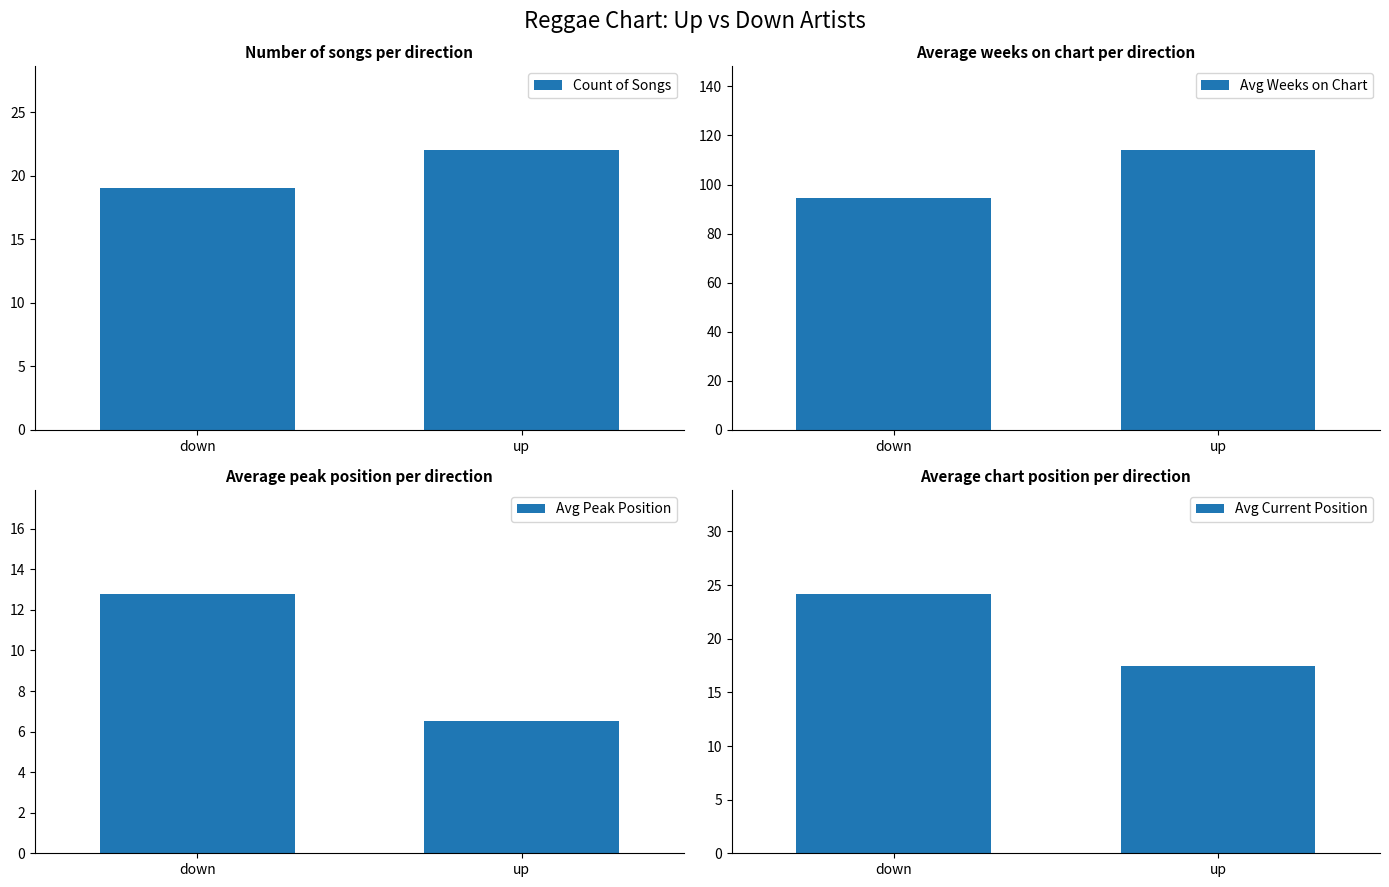

Rank the categories by Avg Peak Position value from highest to lowest.

down, up